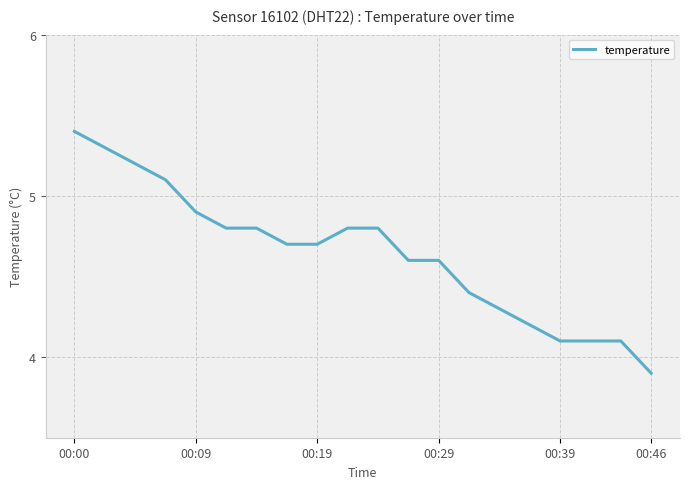

What is the difference between the maximum and minimum values?

1.5